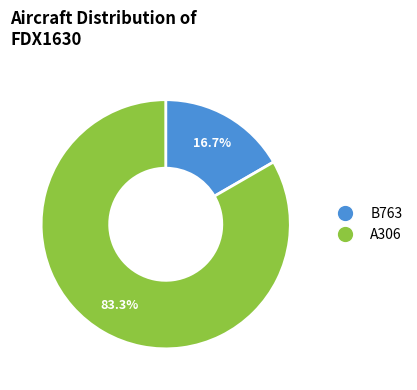

How many segments does this pie chart have?

2